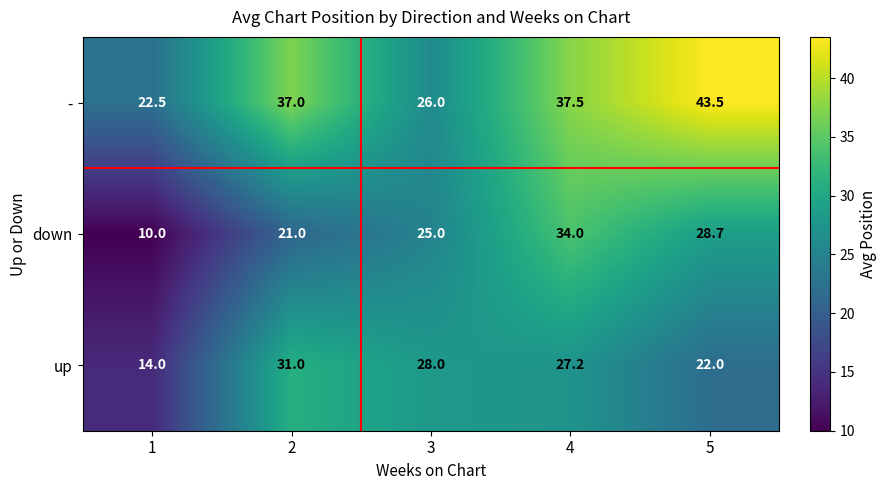

Reading right to left, transcribe all the data shown in this chart.

-: 43.5	37.5	26.0	37.0	22.5
down: 28.7	34.0	25.0	21.0	10.0
up: 22.0	27.2	28.0	31.0	14.0